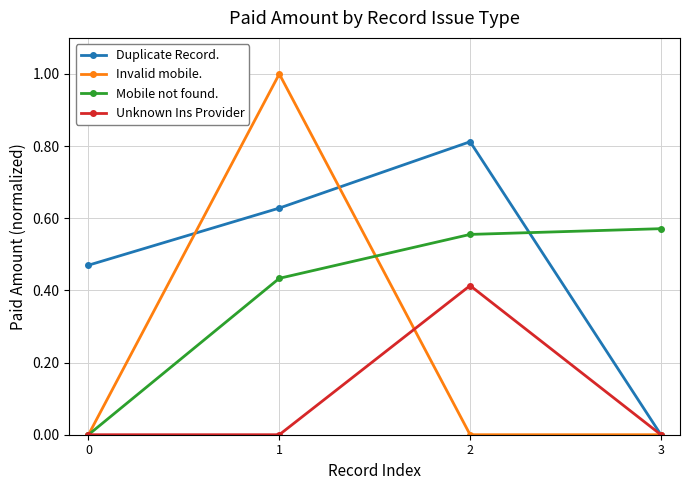

True or false: Invalid mobile. and Duplicate Record. intersect in this chart.

True